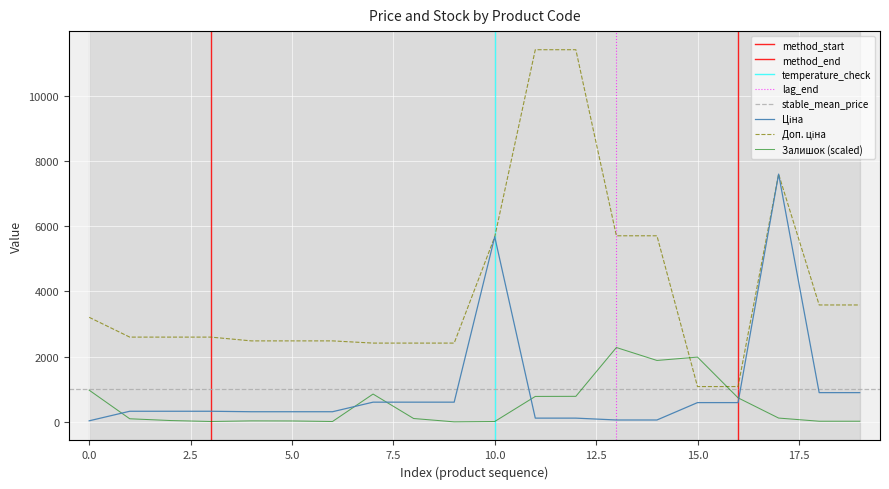

What is the sum of all Ціна values?

20332.7